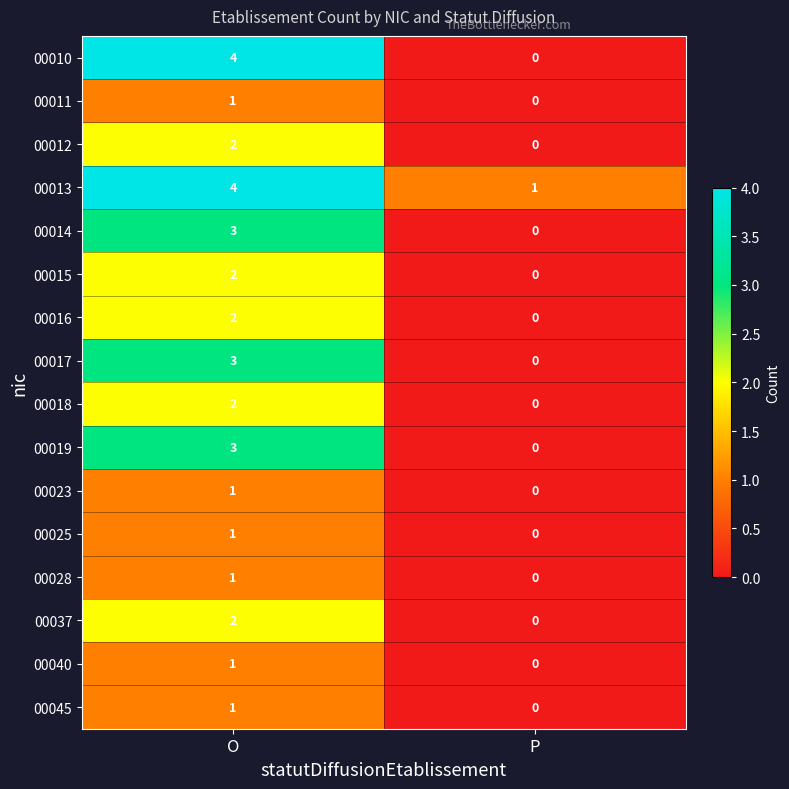

True or false: 00040 has a value of 1 at O.

True